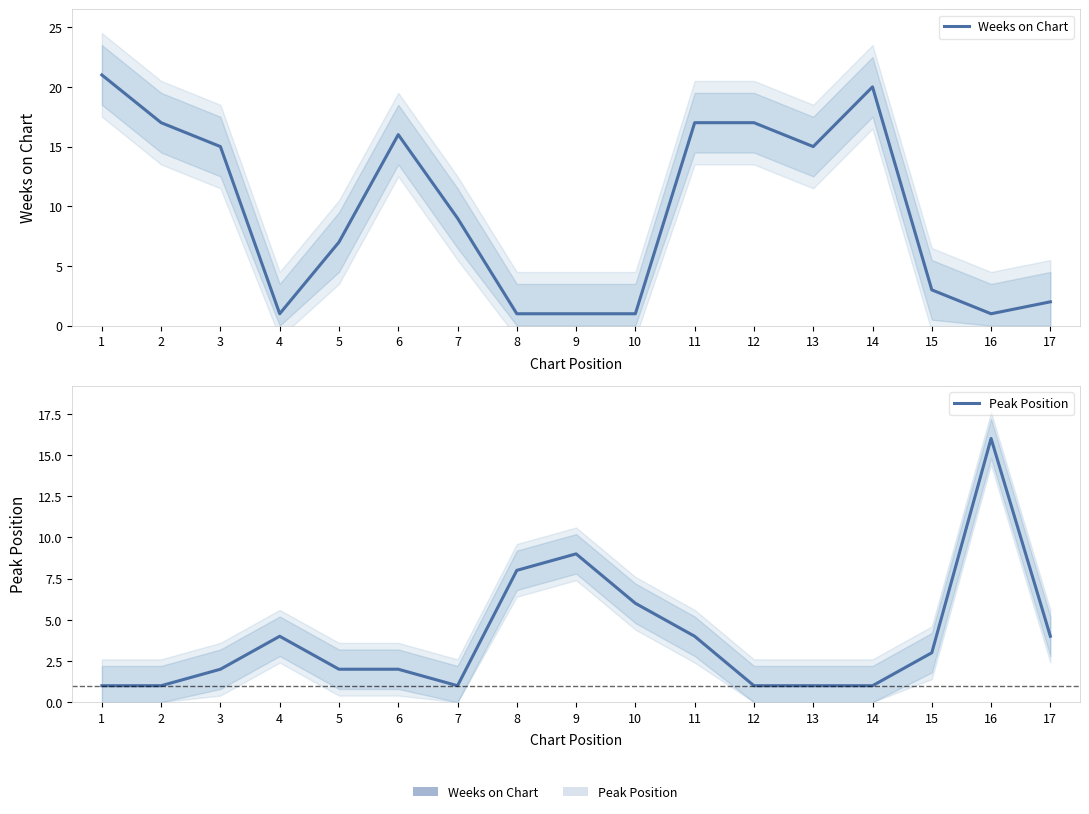

Which series has the largest total across all categories?

Weeks on Chart